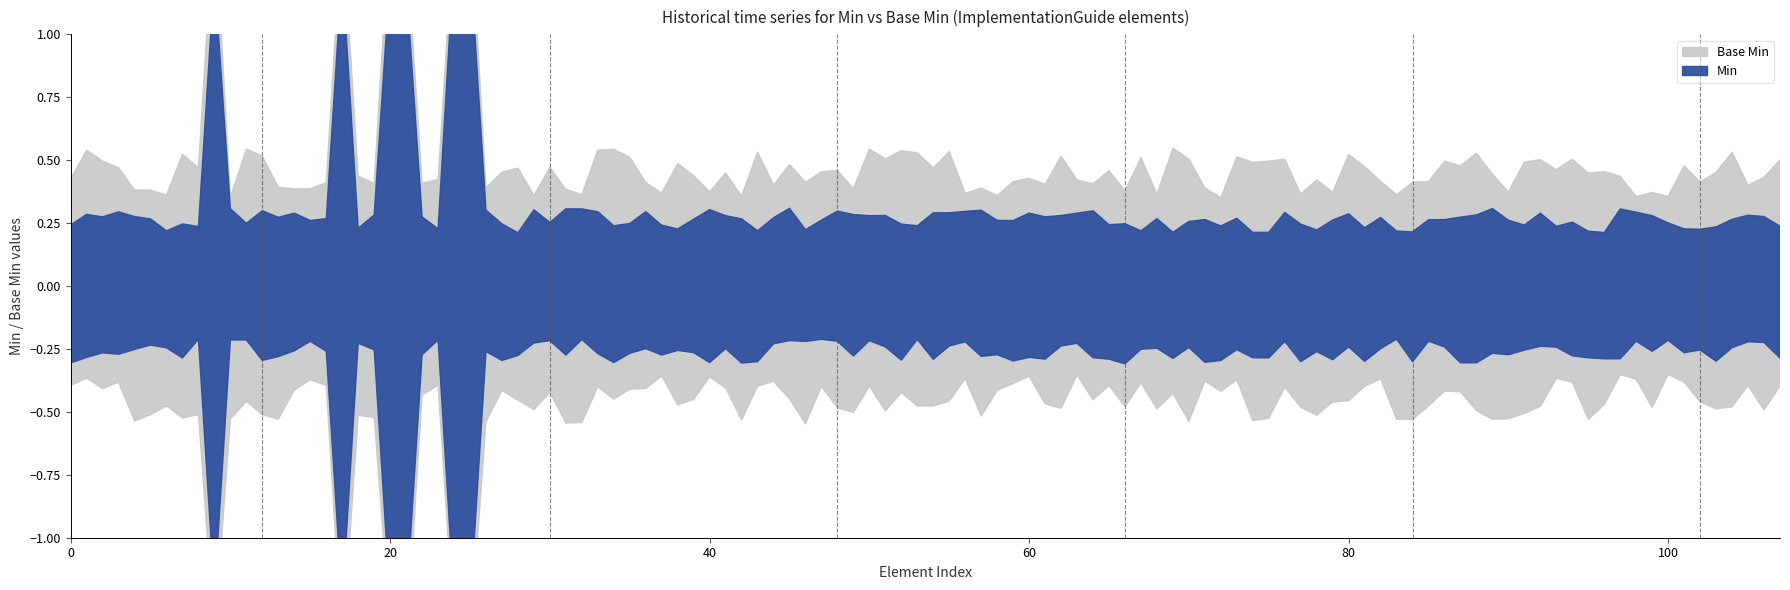

True or false: Base Min has a value of 0 at 0.

False